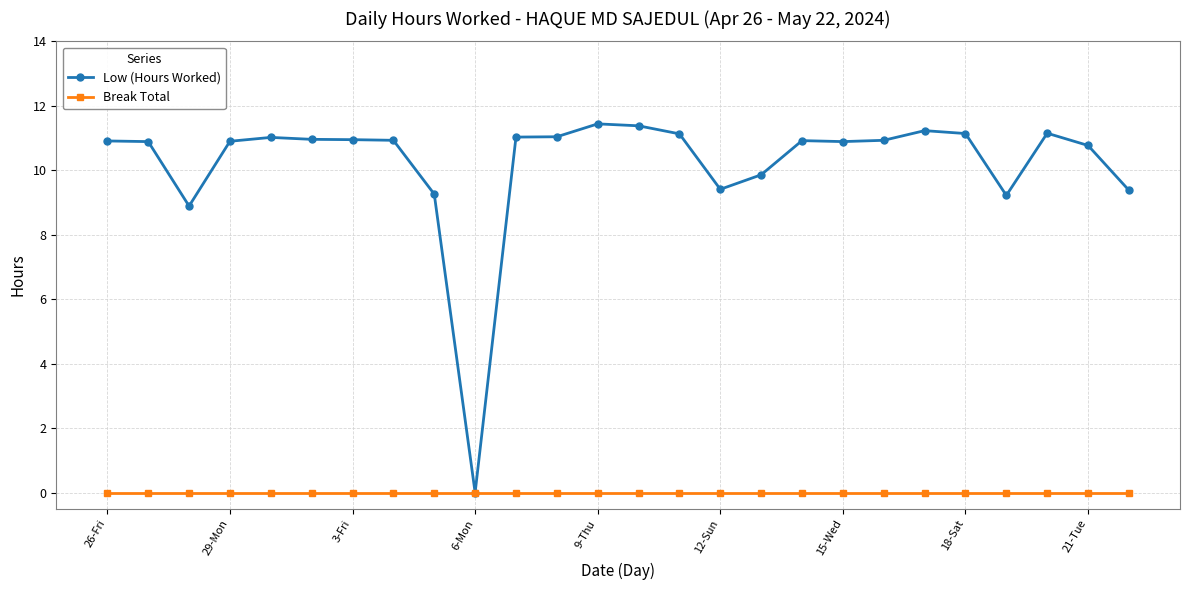

Which series has the largest range (max minus min)?

Low (Hours Worked)